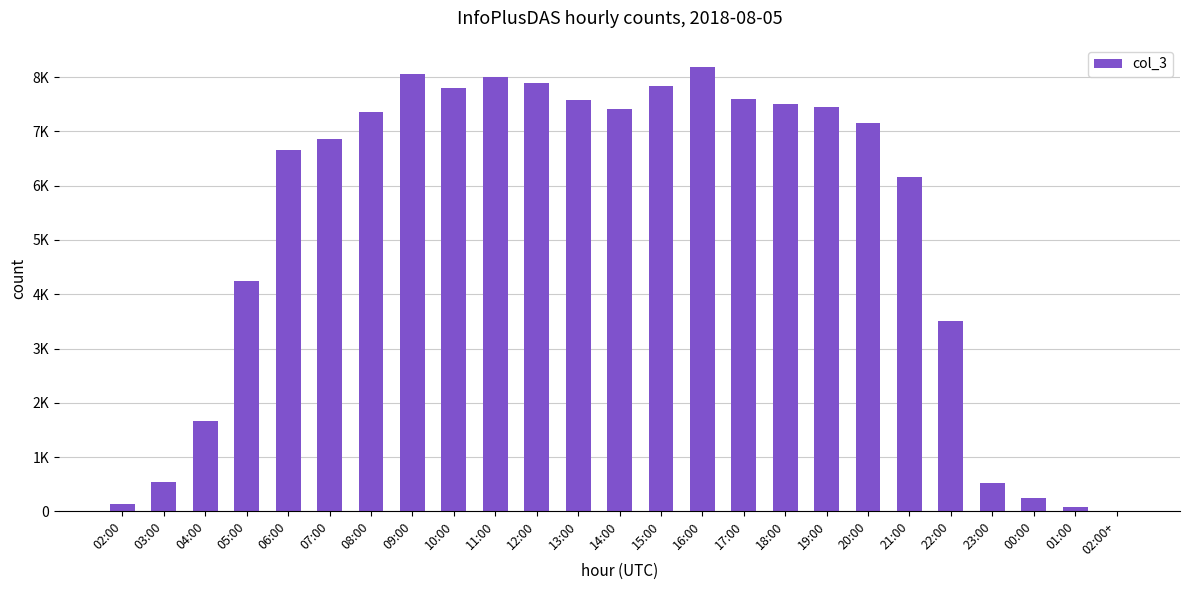

Are the bars grouped side by side (vs. stacked)?

No